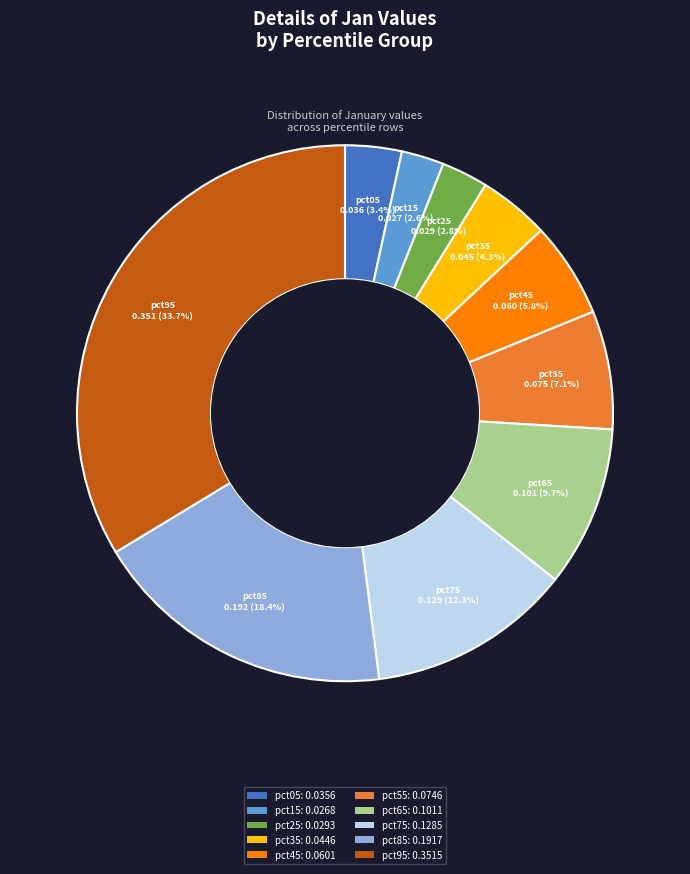

How many slices are in this pie chart?

10